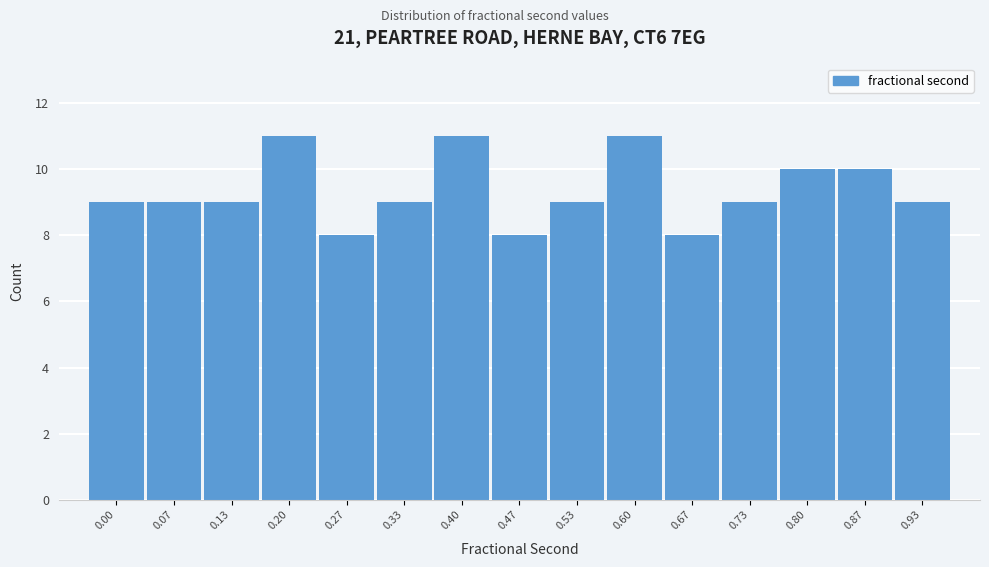

Reading right to left, extract all data points from this chart.

9	10	10	9	8	11	9	8	11	9	8	11	9	9	9